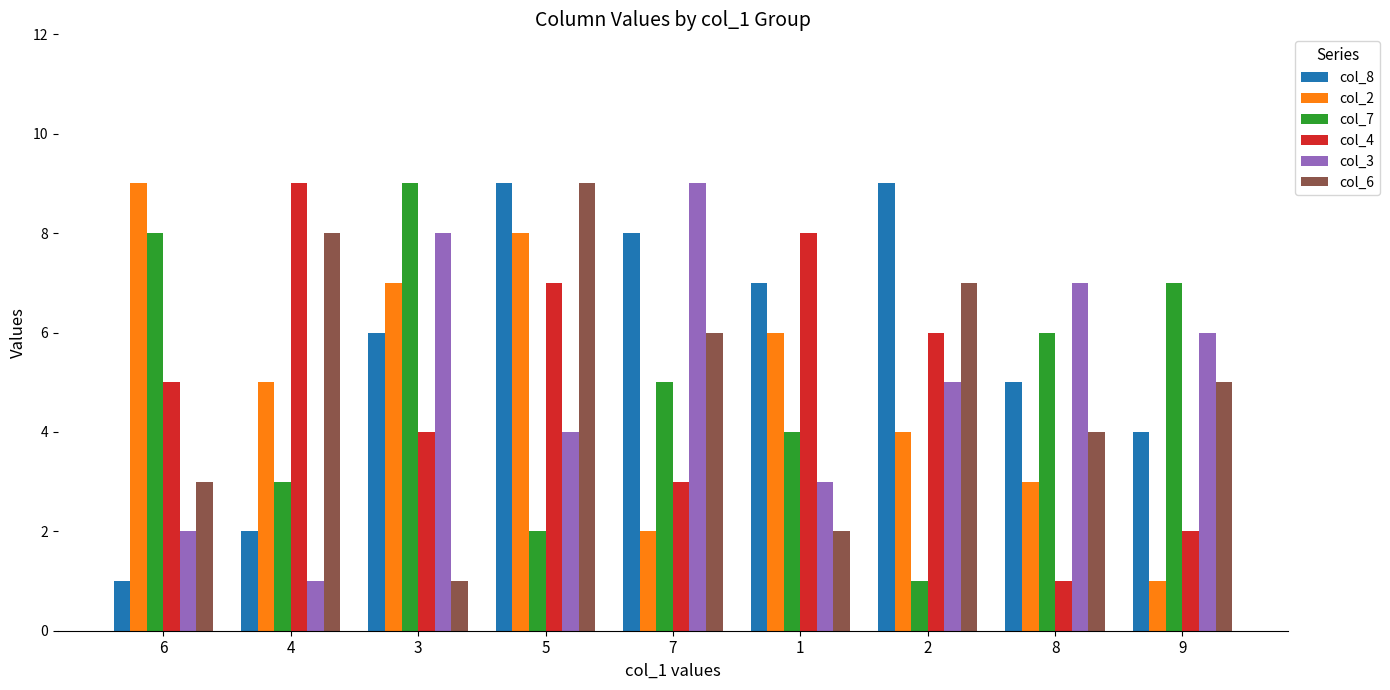

Where does the col_6 series first go above 5?

4